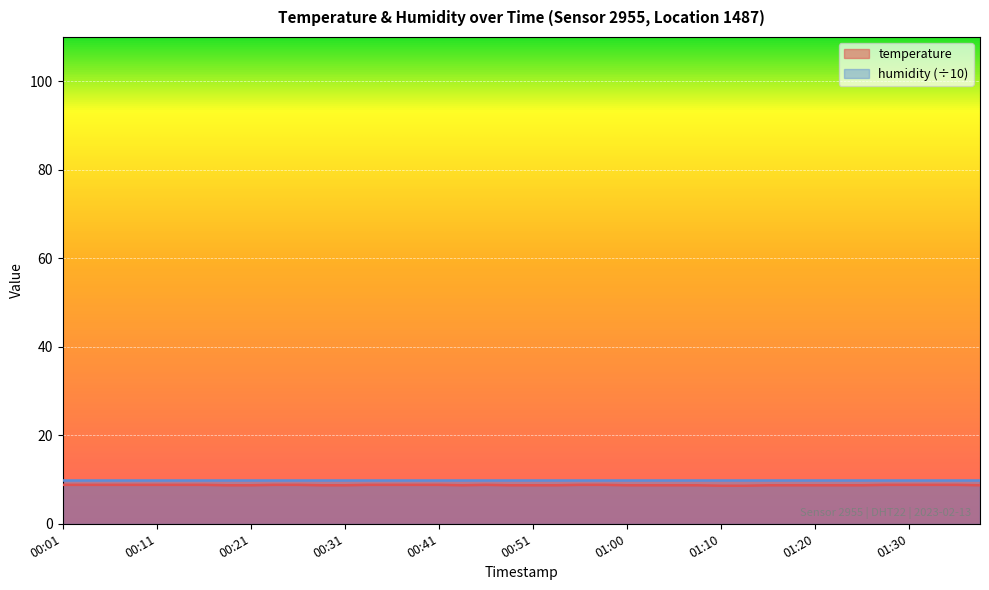

Count the values in the range 8 to 9.

40